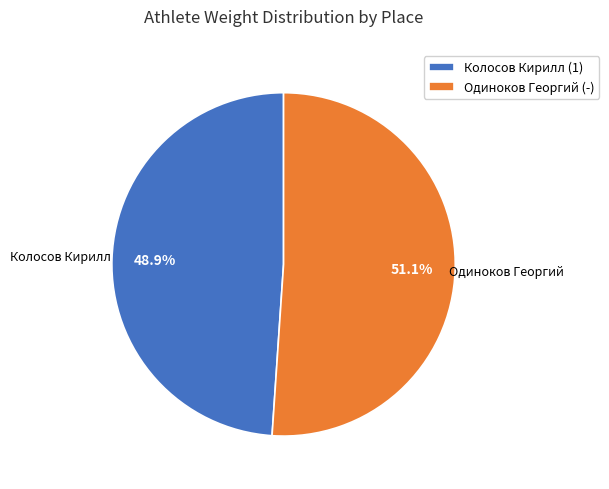

The Одиноков Георгий (-) slice represents 51% of the pie. True or false?

True